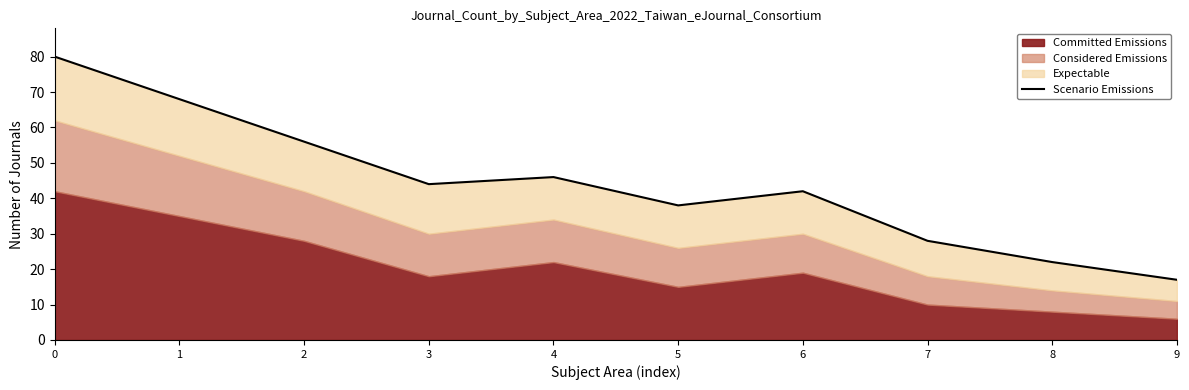

True or false: the data has more than 0 interior local peaks.

True